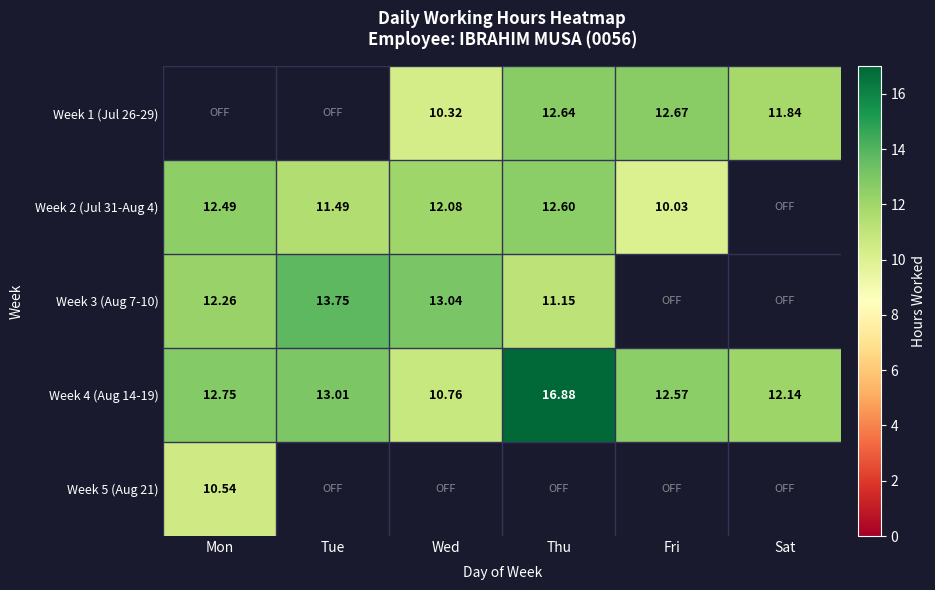

Is the value of Week 1 (Jul 26-29) at Wed greater than the value of Week 2 (Jul 31-Aug 4) at Thu?

No